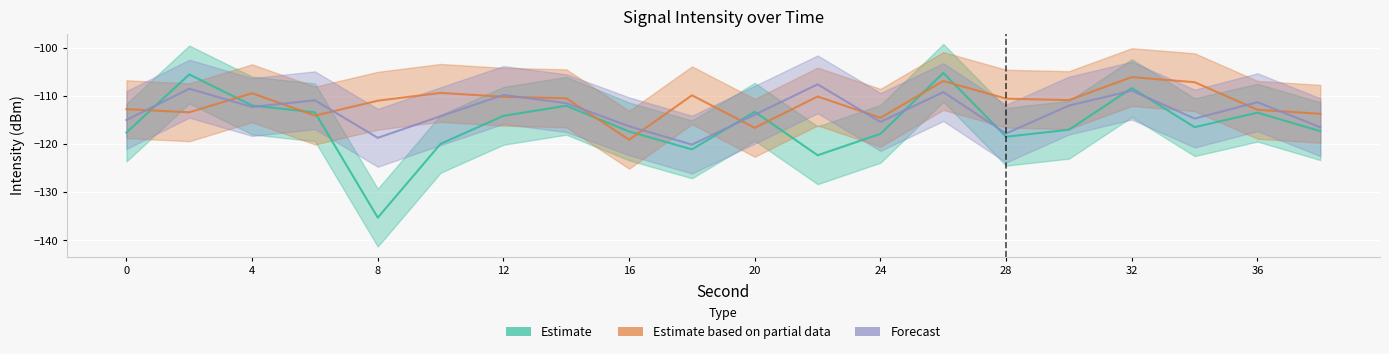

At how many categories does at least one series exceed -133?

20